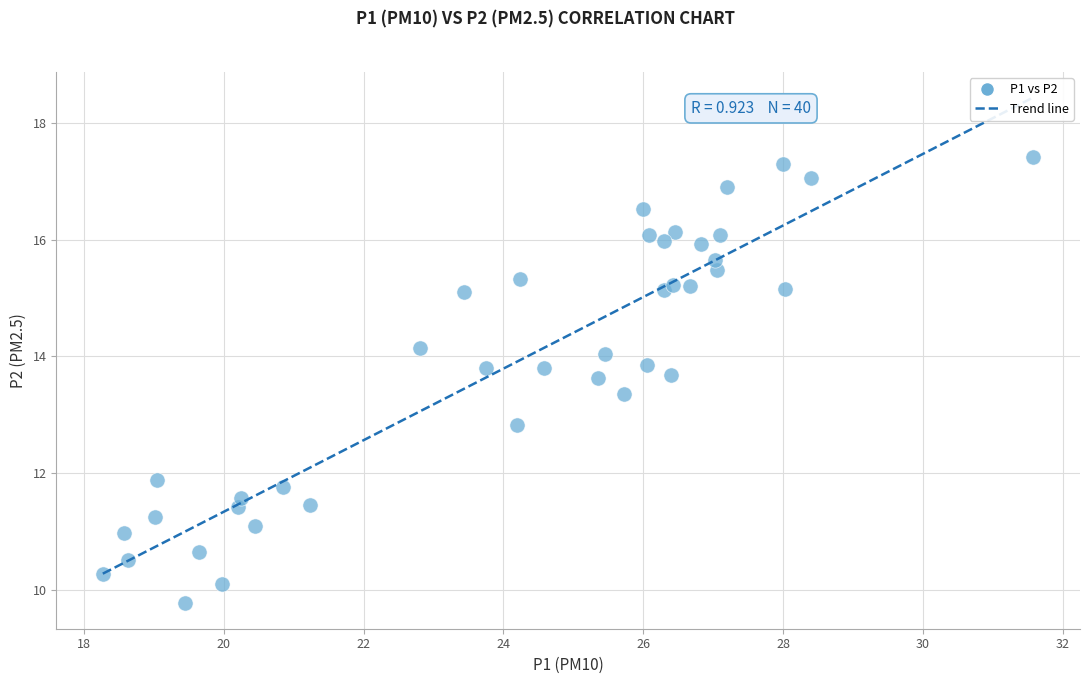

What is the range of X values (max minus min)?

13.3